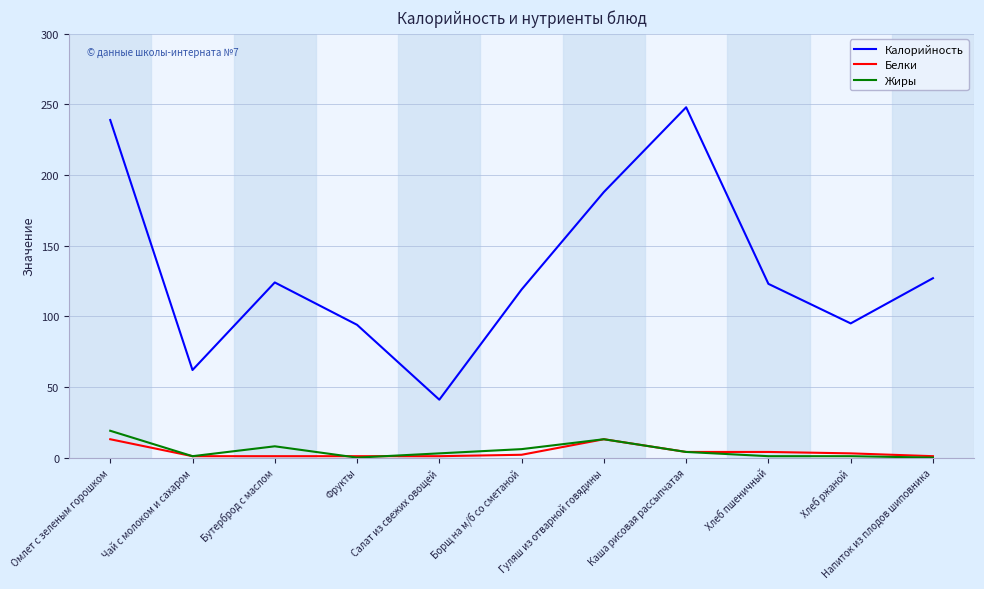

What is the difference between the maximum and second lowest values in the Белки series?

12